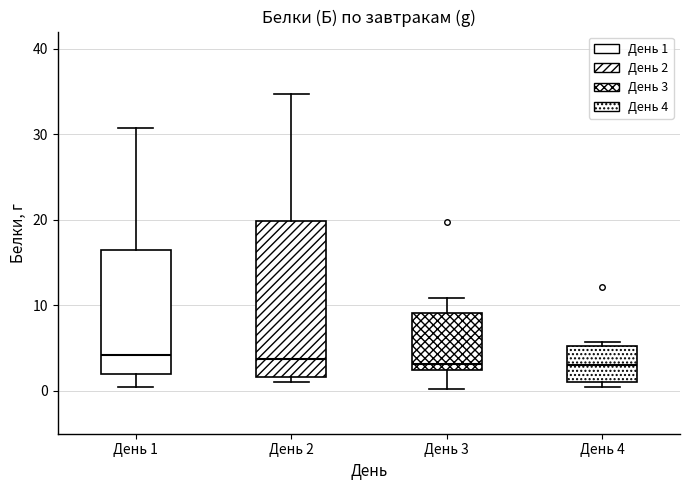

Comparing the boxes themselves (not the whiskers), which one is the tallest?

День 2